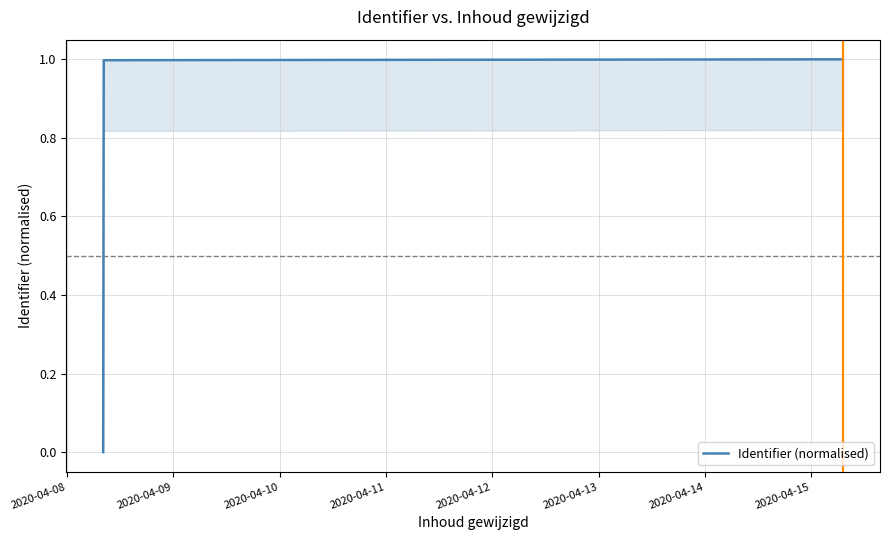

What is the difference between the maximum and minimum values?

1.0